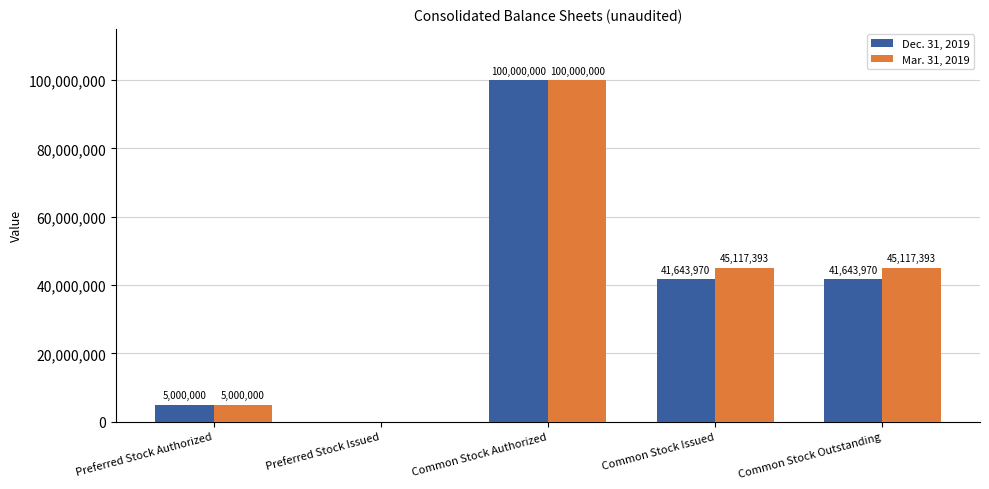

Which label corresponds to the largest value in the chart?

Common Stock Authorized